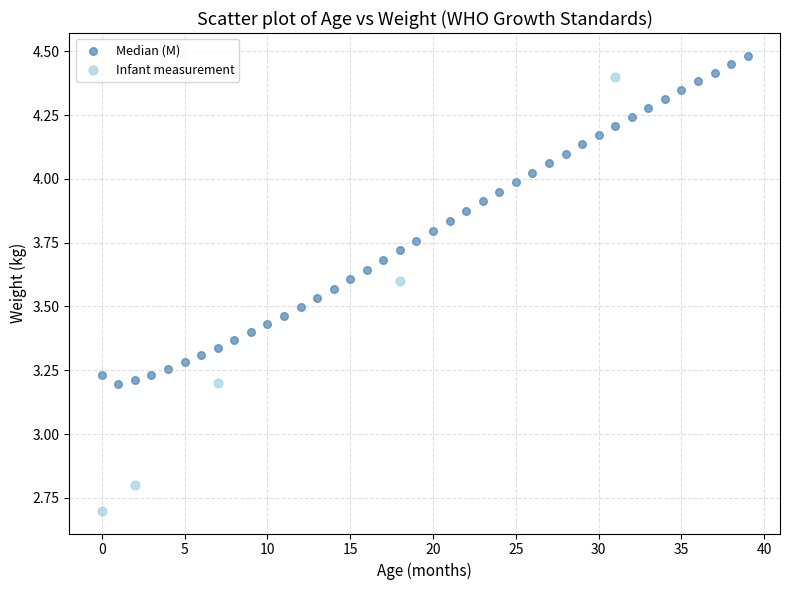

Which series has the widest spread of Y values?

Infant measurement